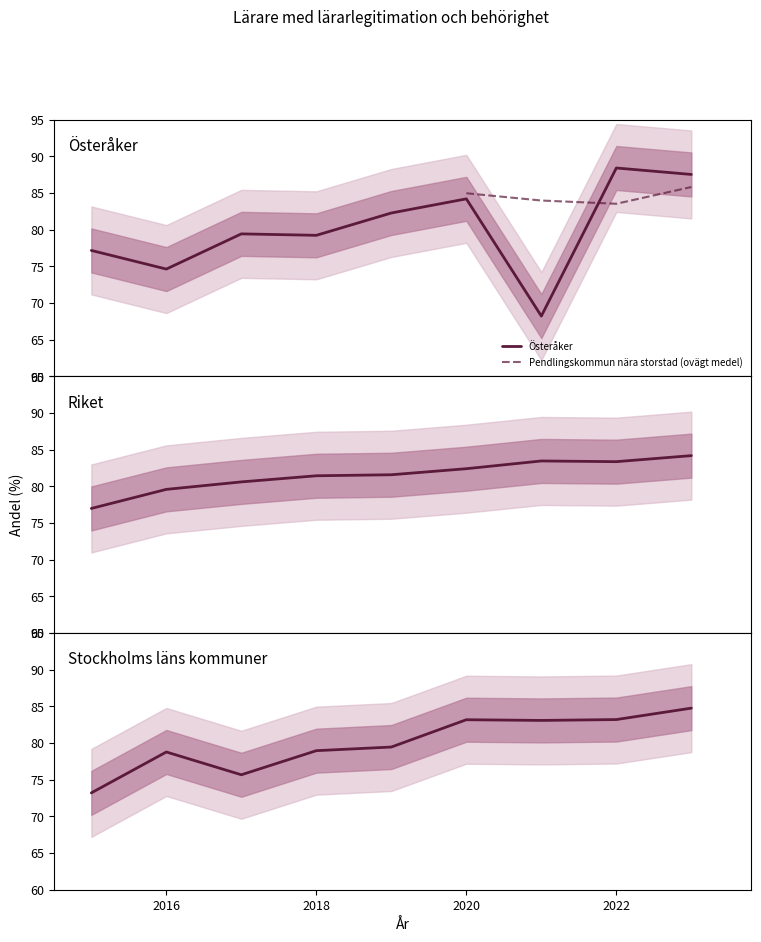

What is the value of the Stockholms läns kommuner (ovägt medel) point at the 3rd from the left?

75.7